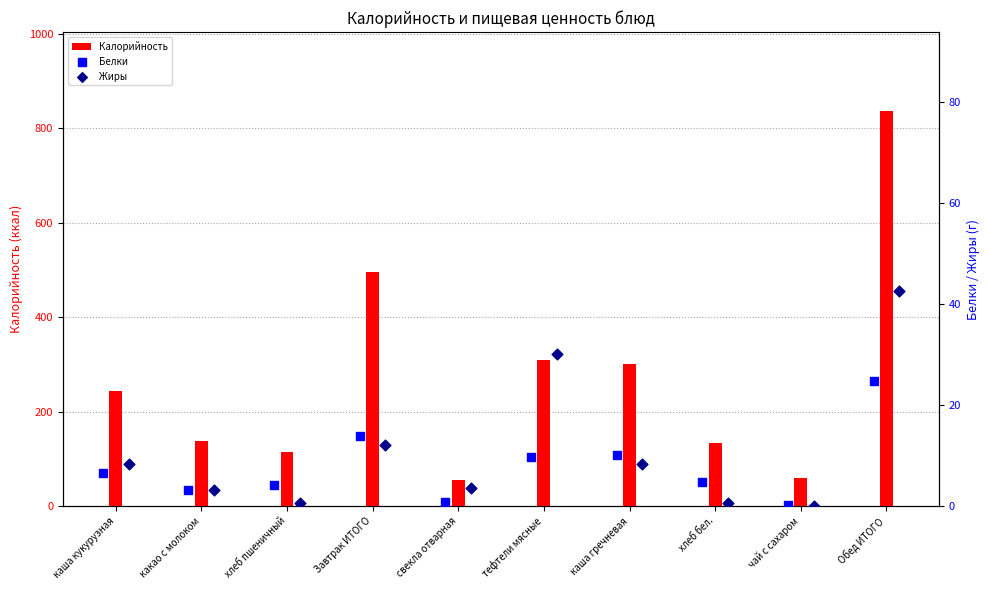

What are all the series names shown in the legend?

Калорийность, Белки, Жиры